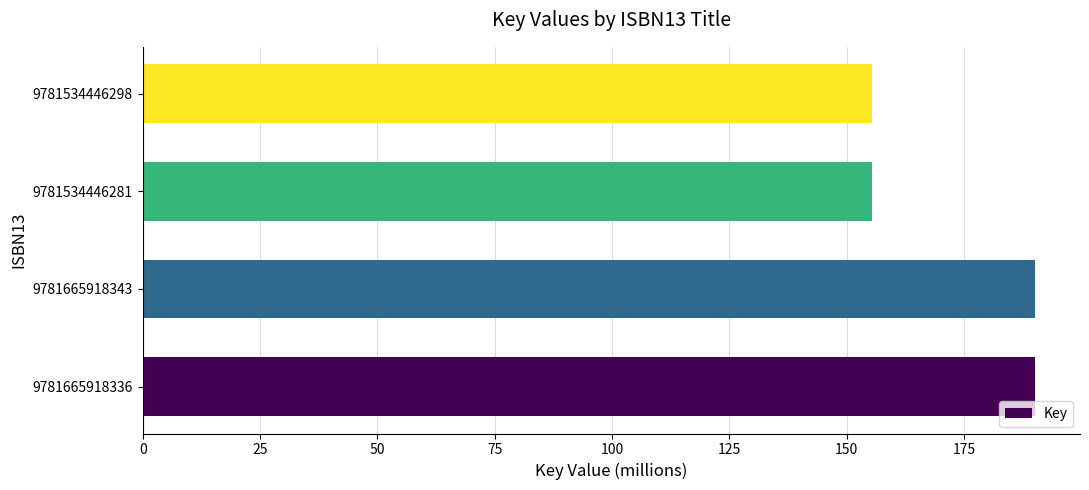

What is the sum of all values?

691.1